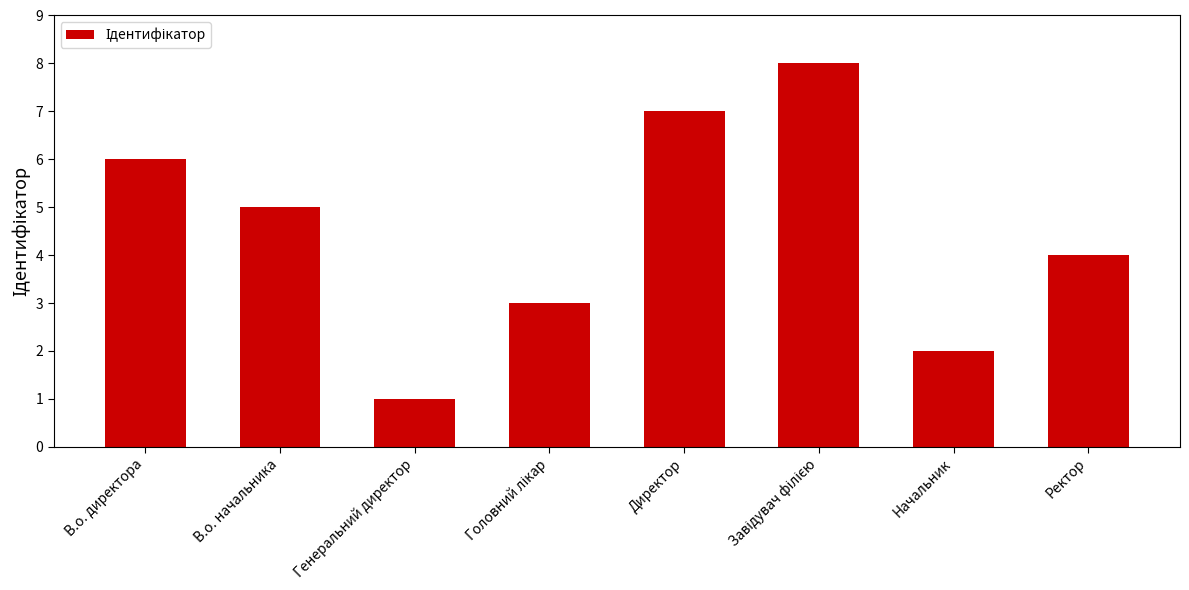

What is the change in value from Генеральний директор to Директор?

+6